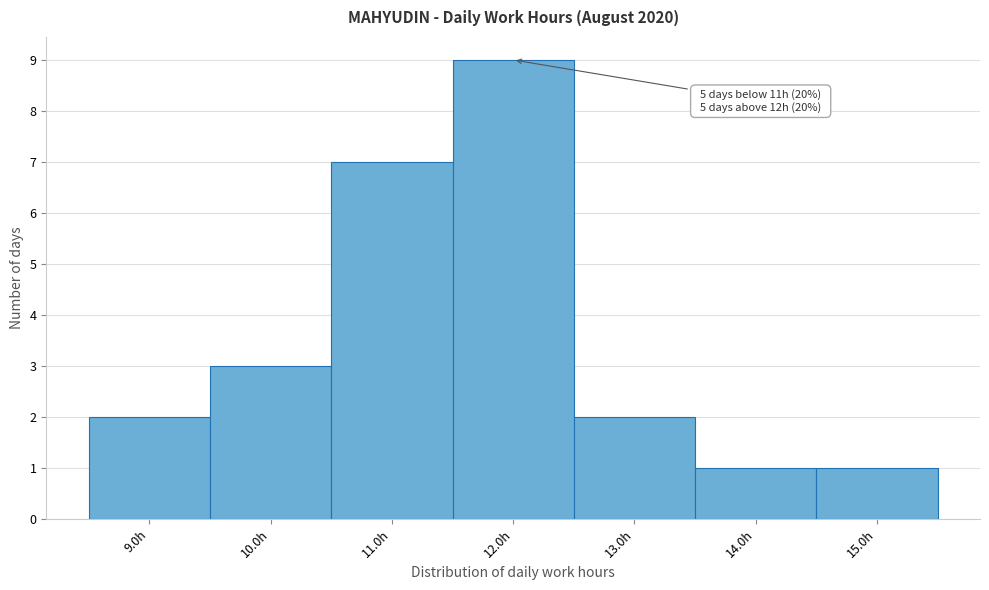

Which range on the x-axis has the tallest bar?

11.5 to 12.5